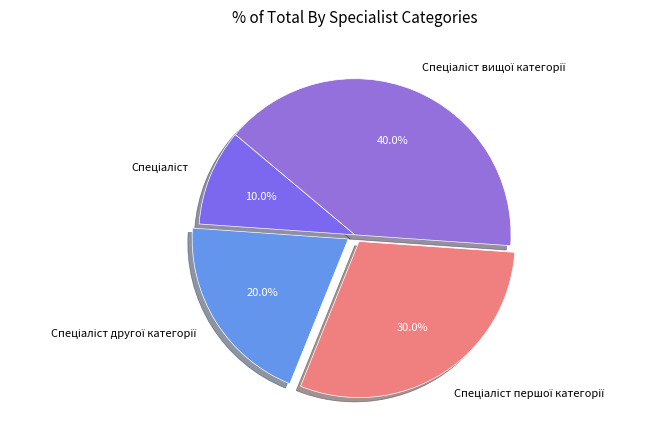

Does any single category account for the majority?

No